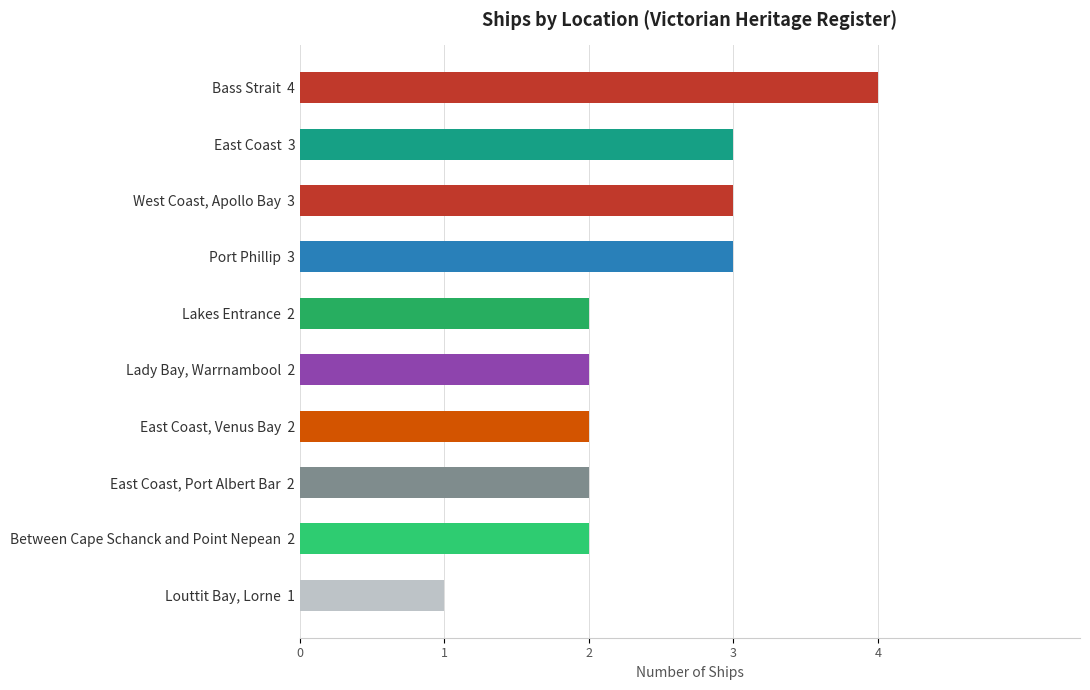

True or false: the data shows 3 at East Coast, Venus Bay  2.

False